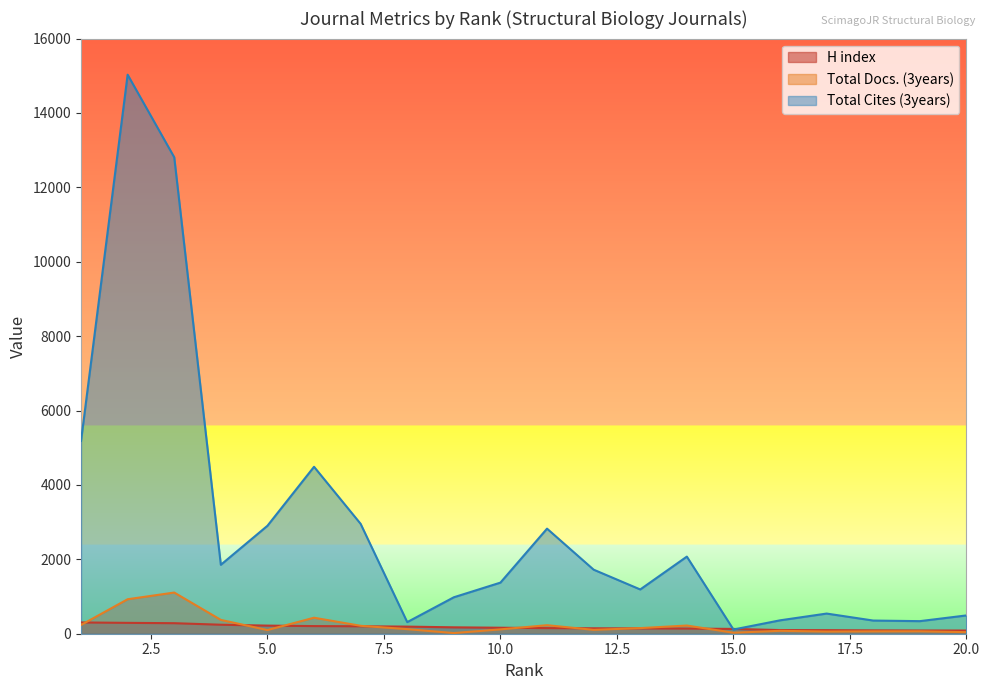

True or false: Total Docs. (3years) has more than 1 interior local peaks.

True